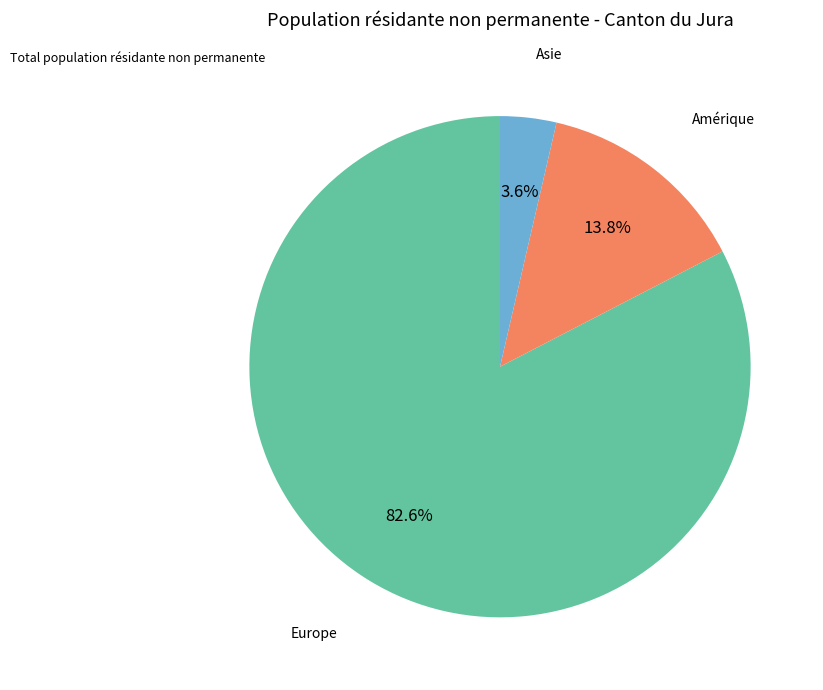

Does any single category account for the majority?

Yes